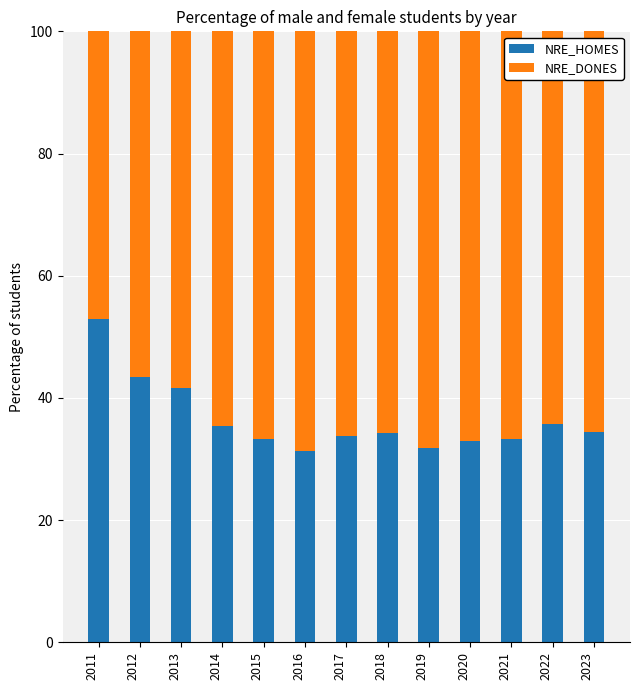

What is the sum of the NRE_HOMES values at 2018 and 2021?

67.6